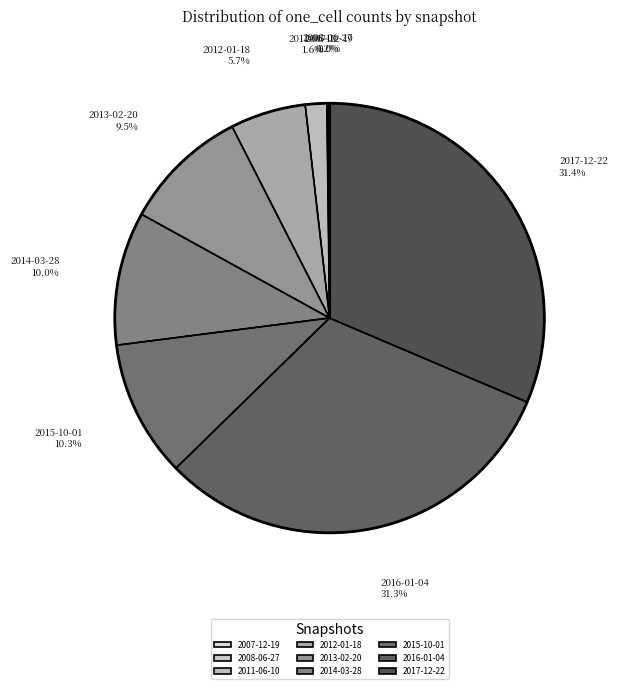

What percentage do 2013-02-20 and 2016-01-04 together represent?

40.8%